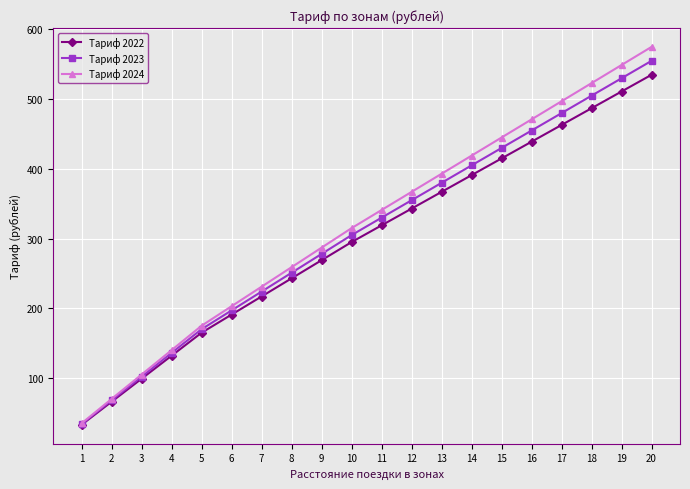

Is the value of Тариф 2022 at 6 greater than the value of Тариф 2024 at 19?

No